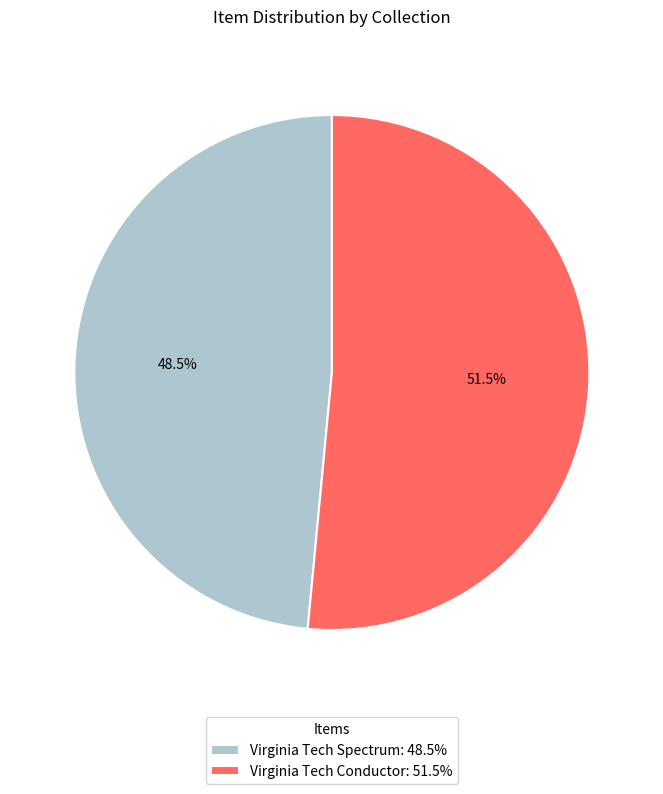

Does Virginia Tech Spectrum: 48.5% account for over 50% of the chart?

No